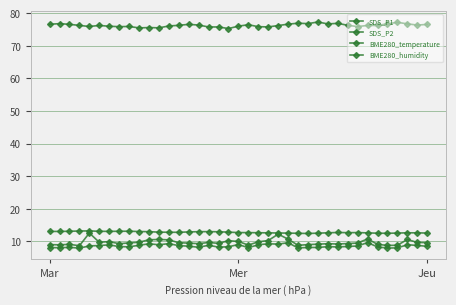

Is this an area chart (filled region under the line)?

No